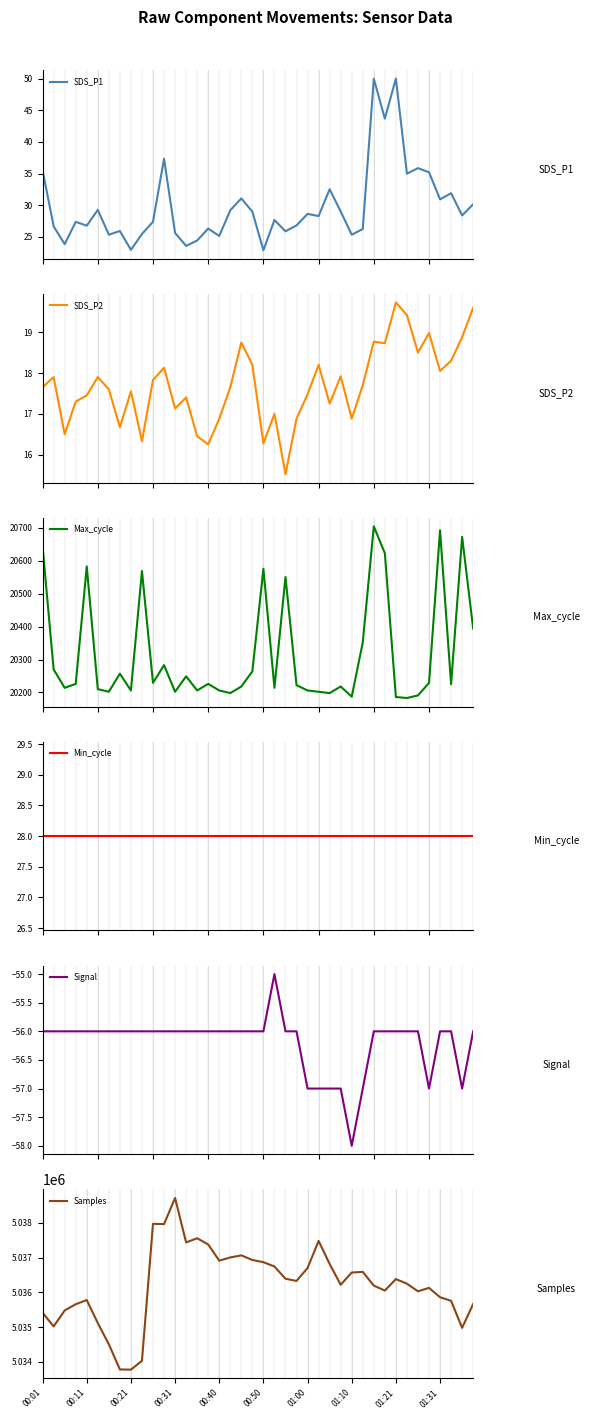

Which category has the highest value in the Samples series?

00:31